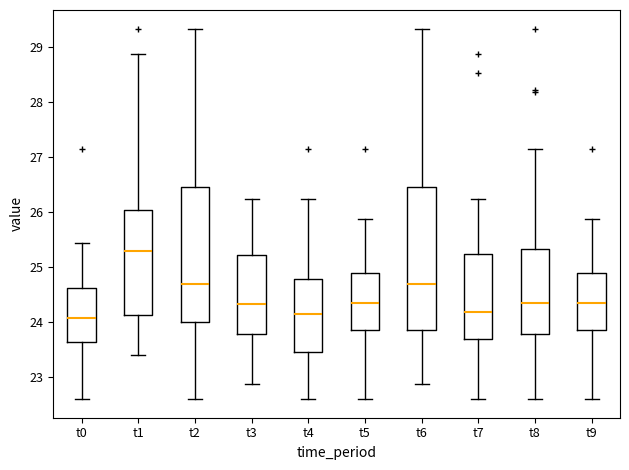

Comparing the boxes themselves (not the whiskers), which one is the tallest?

t6